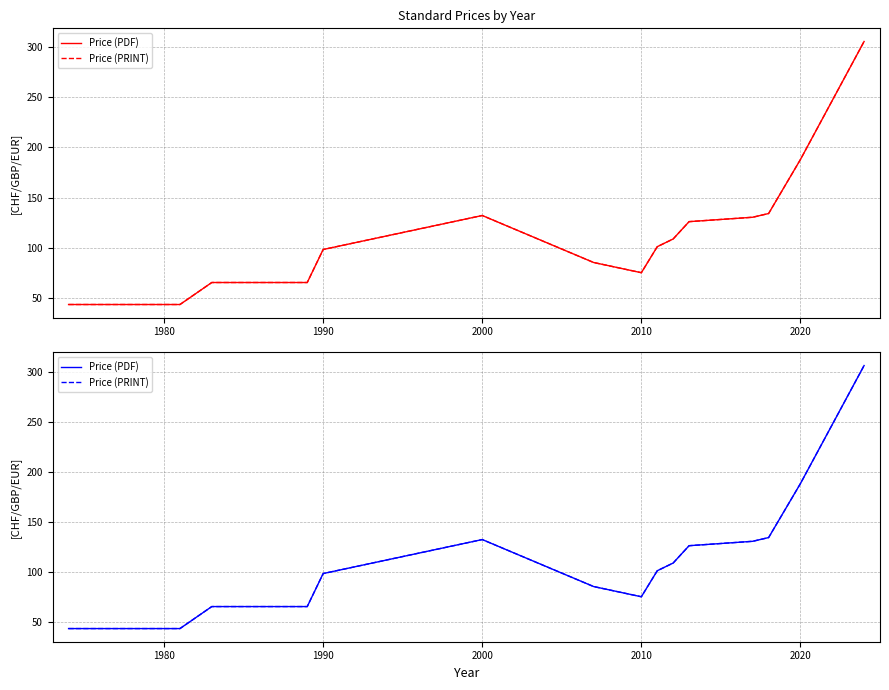

How many interior local peaks does the Price (PDF) series have?

1